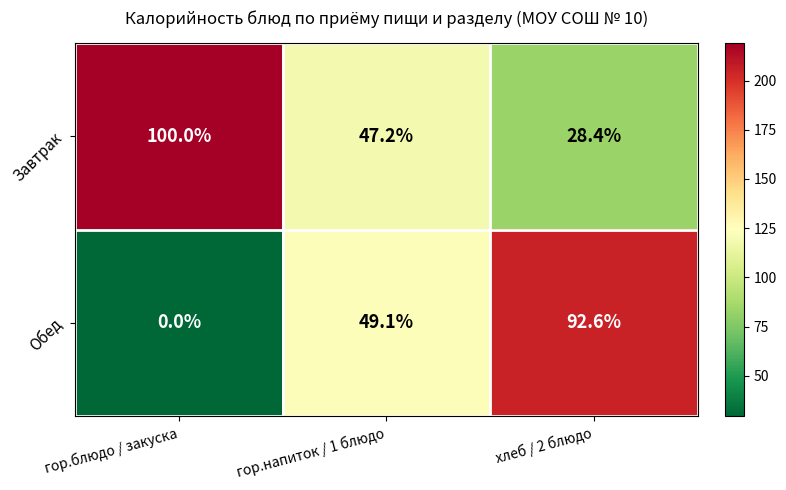

Where does the Обед series first go above 49?

гор.напиток / 1 блюдо